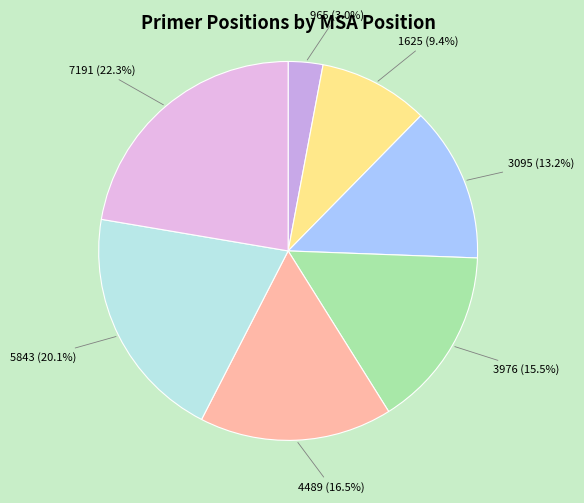

Count the number of slices in the pie.

7